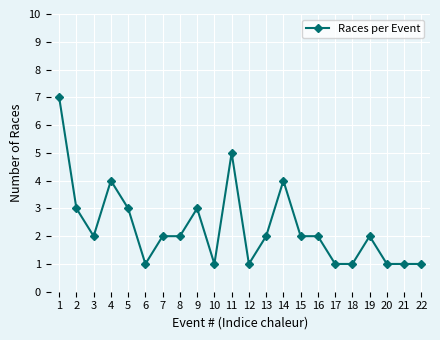

What is the average value?

2